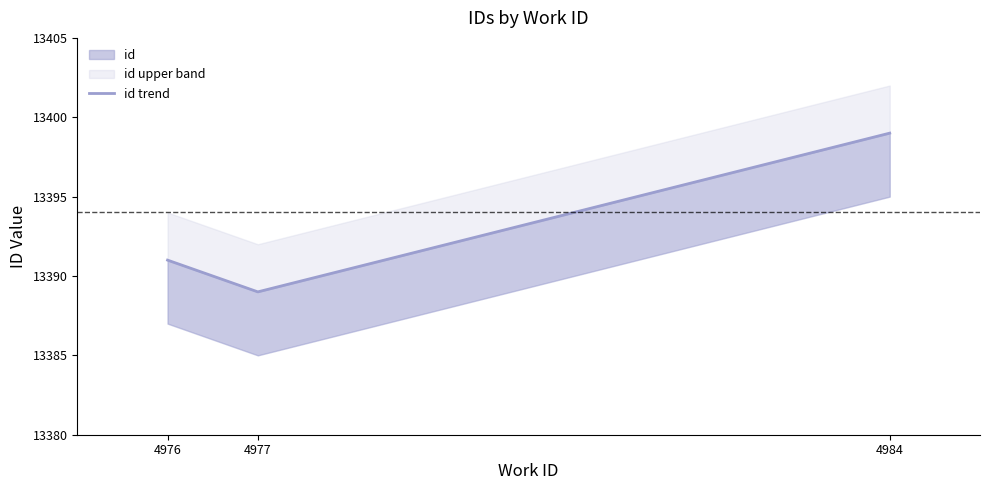

Which category has the highest value across all series?

4984